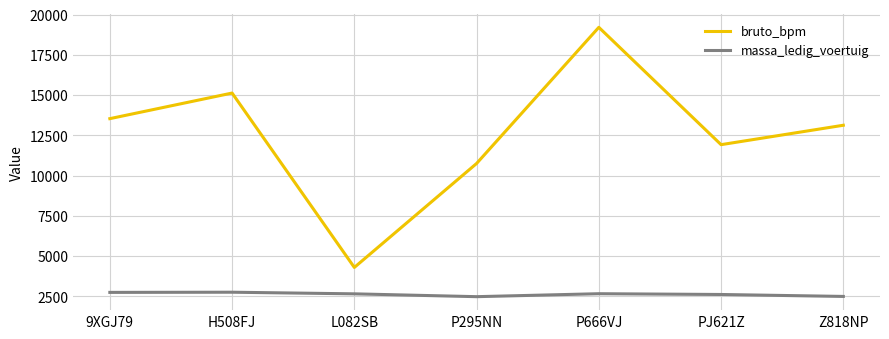

Which category has the highest value in the bruto_bpm series?

P666VJ